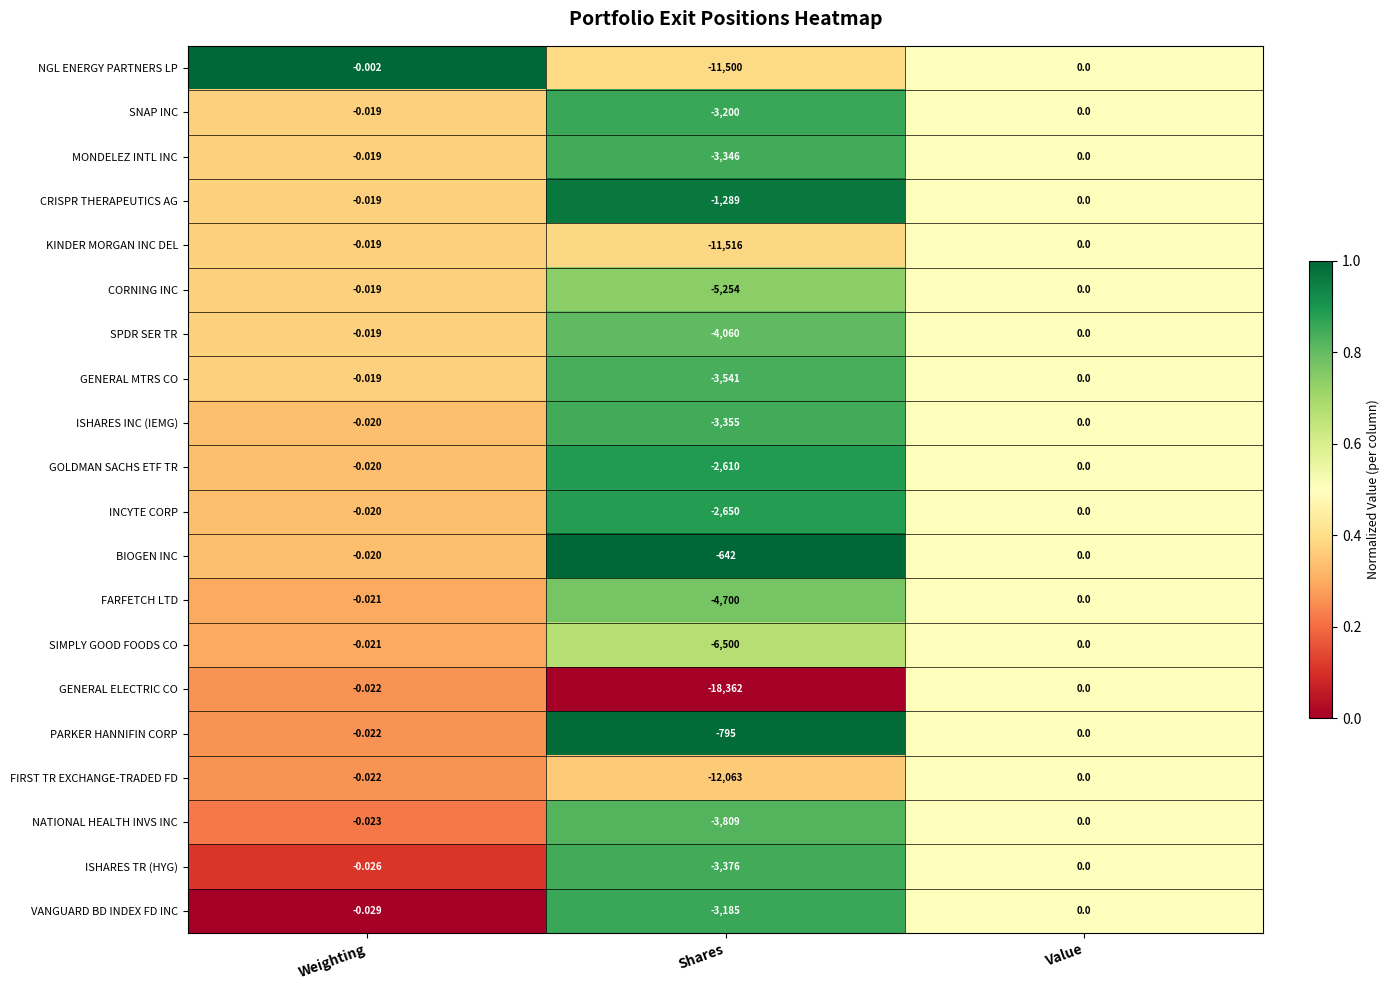

Which label corresponds to the largest value in the chart?

Value